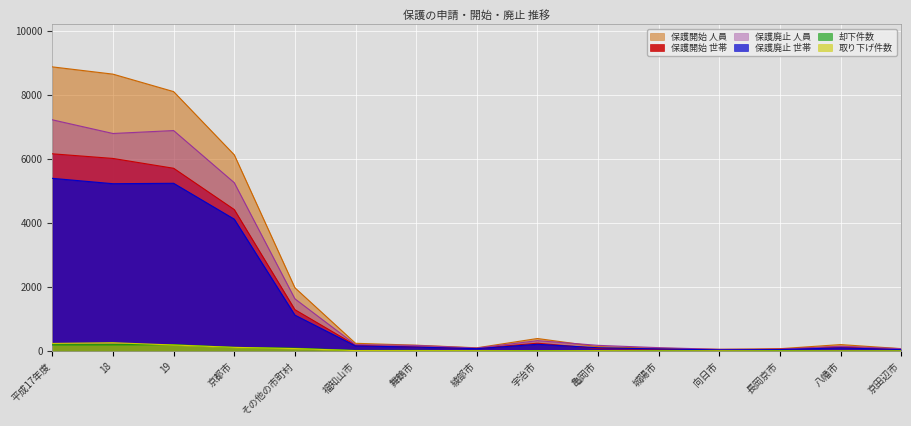

Does the chart display data point markers on the line(s)?

No